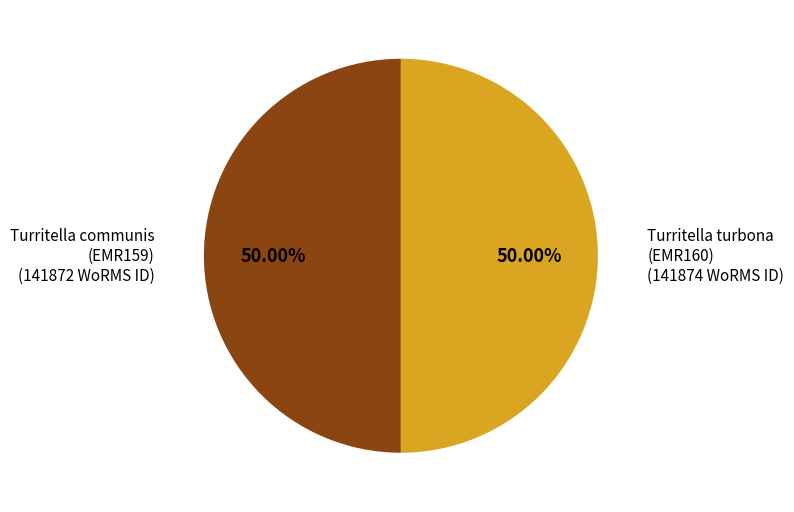

What is the ratio of the value at Turritella turbona (EMR160) to the value at Turritella communis (EMR159)?

1.0